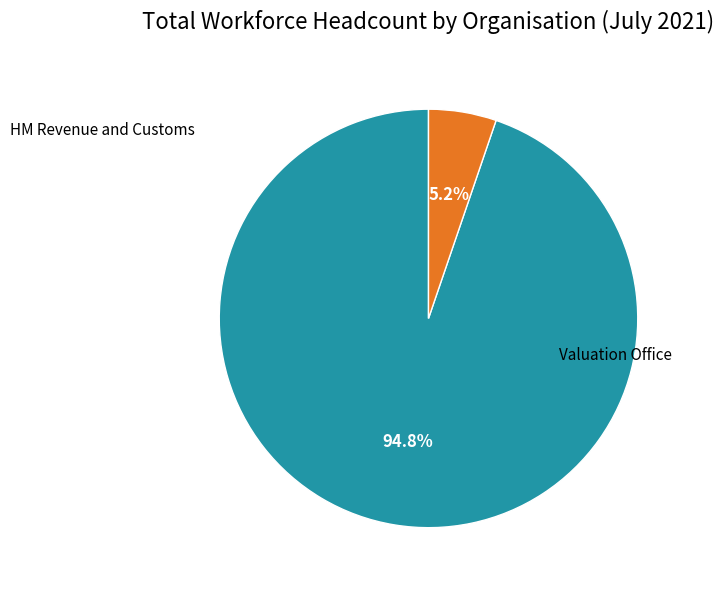

What is the smallest slice in the pie chart?

Valuation Office